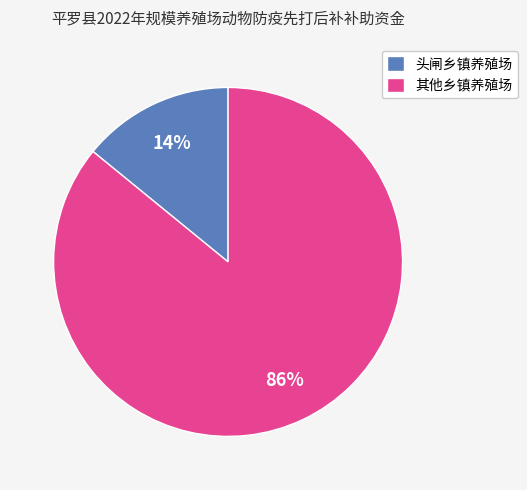

To the nearest percent, what is the difference between the largest and smallest slice percentages?

72%